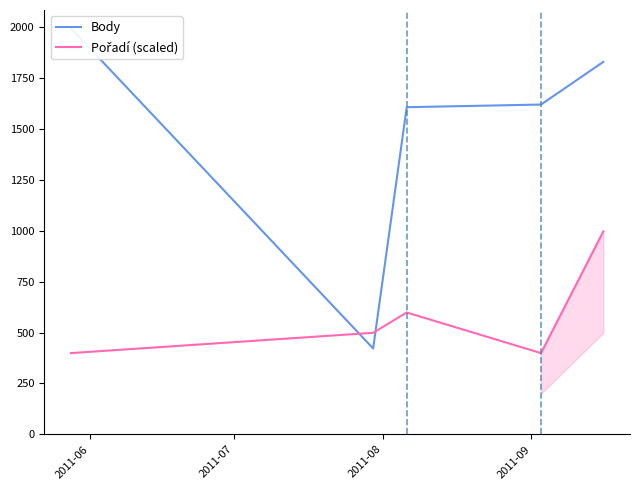

Which has a higher value, 2011-09 or 2011-08?

2011-09